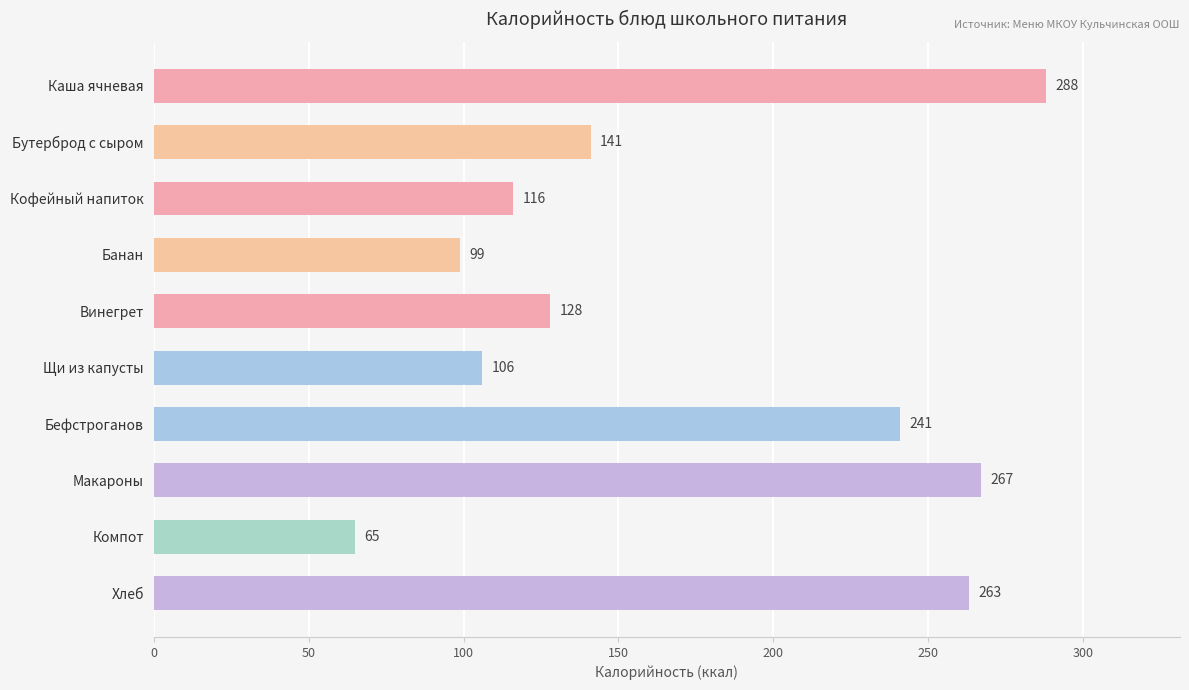

At which category does the chart reach its minimum across all series?

Компот